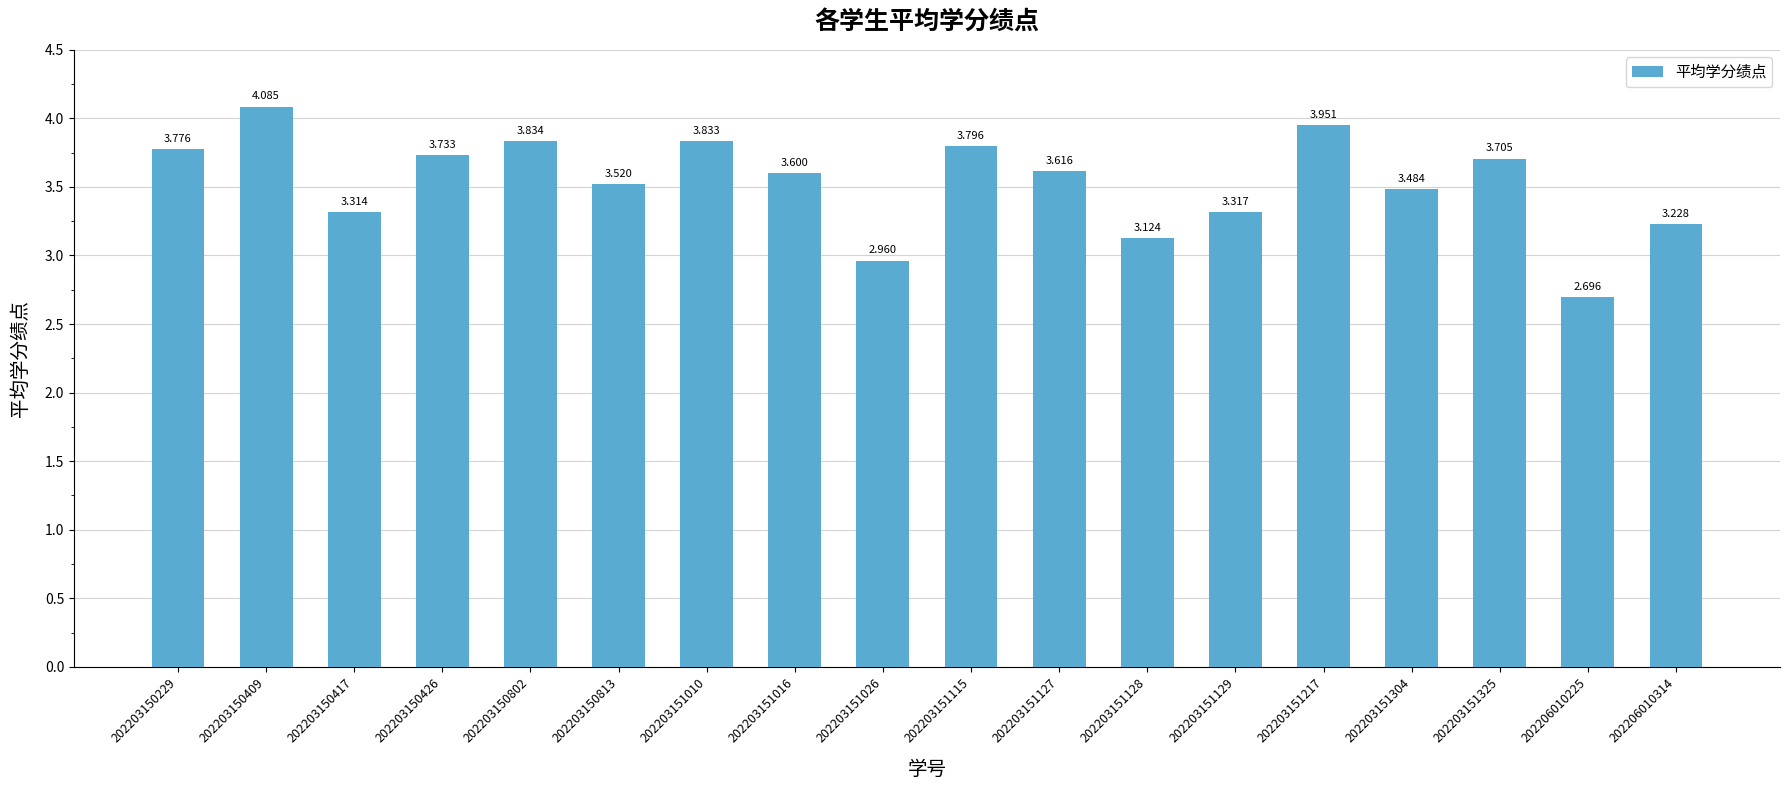

The value at 202206010314 is 2.0. True or false?

False